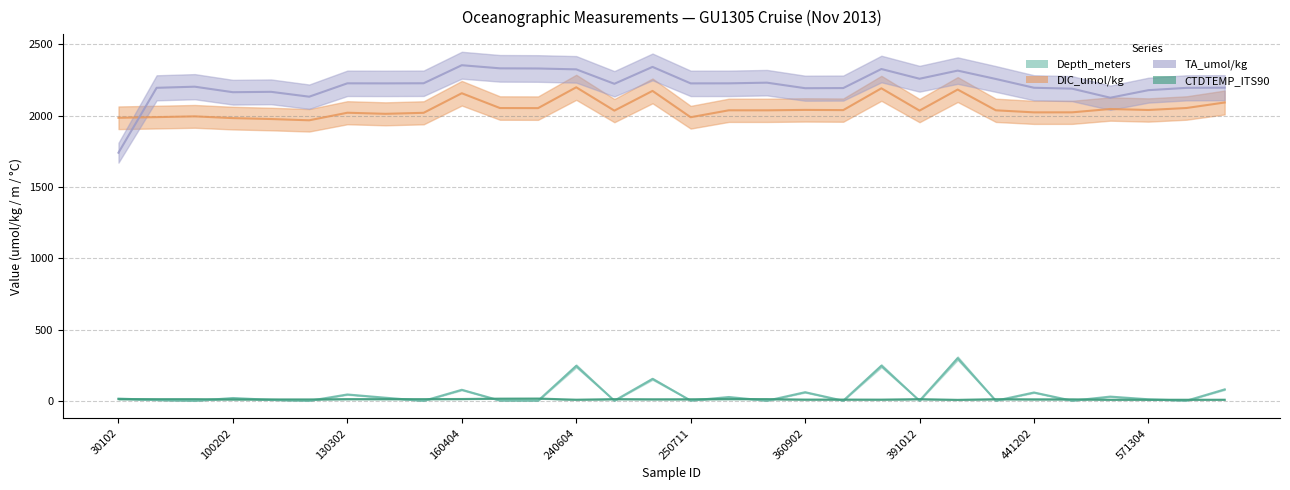

At which label does DIC_umol/kg first exceed 2038?

160404